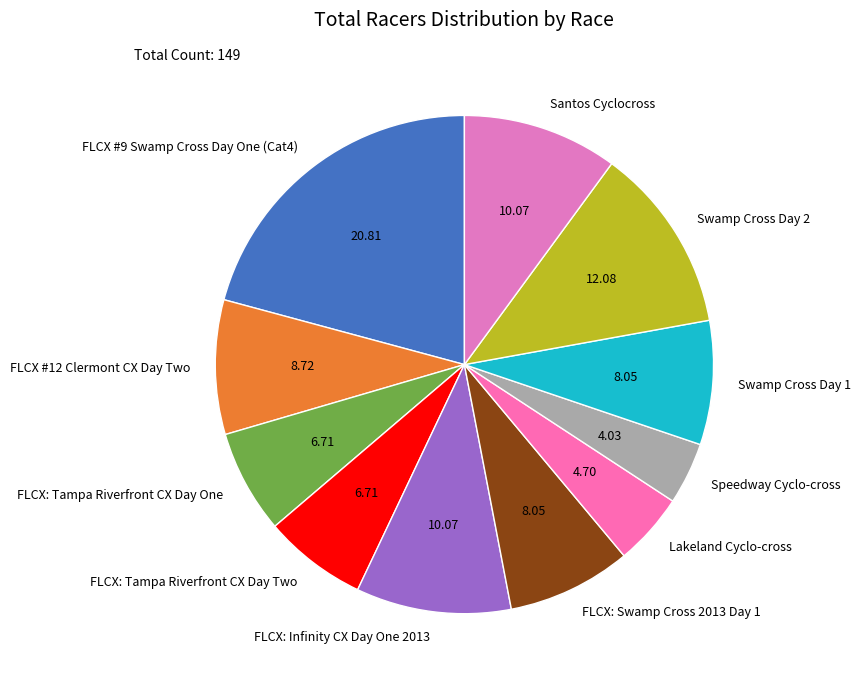

Does FLCX #9 Swamp Cross Day One (Cat4) represent more than half of the total?

No